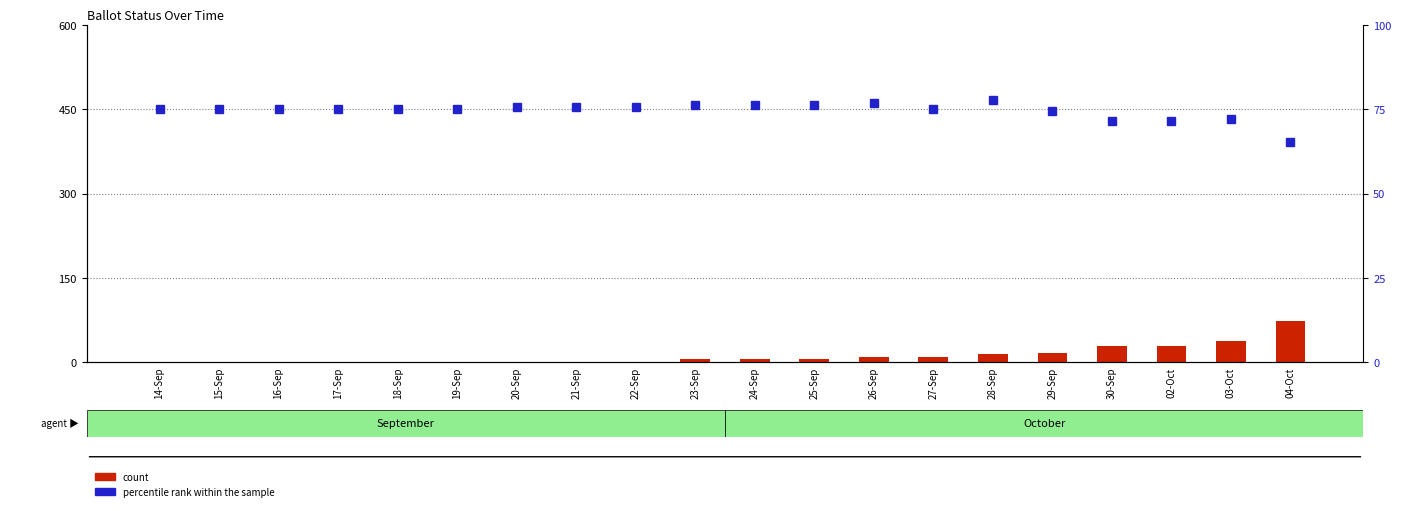

Reading left to right, extract all data points from this chart.

count: 14-Sep=0.0	15-Sep=0.0	16-Sep=0.0	17-Sep=0.0	18-Sep=0.0	19-Sep=0.0	20-Sep=0.0	21-Sep=0.0	22-Sep=0.0	23-Sep=5.0	24-Sep=5.0	25-Sep=5.0	26-Sep=10.0	27-Sep=10.0	28-Sep=14.0	29-Sep=17.0	30-Sep=29.0	02-Oct=29.0	03-Oct=37.0	04-Oct=73.0
percentile rank within the sample: 14-Sep=75.0	15-Sep=75.0	16-Sep=75.2	17-Sep=75.2	18-Sep=75.2	19-Sep=75.2	20-Sep=75.6	21-Sep=75.6	22-Sep=75.6	23-Sep=76.2	24-Sep=76.2	25-Sep=76.2	26-Sep=76.8	27-Sep=75.2	28-Sep=77.6	29-Sep=74.4	30-Sep=71.4	02-Oct=71.4	03-Oct=72.2	04-Oct=65.4